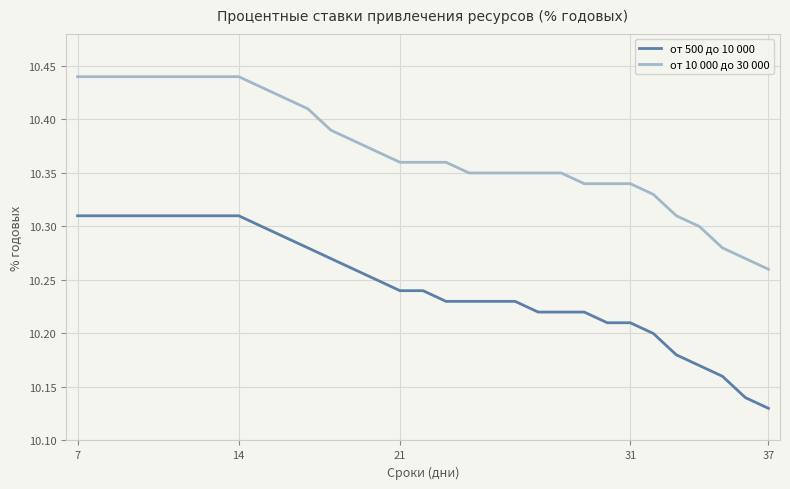

Rank the series by their average value, from highest to lowest.

от 10 000 до 30 000, от 500 до 10 000